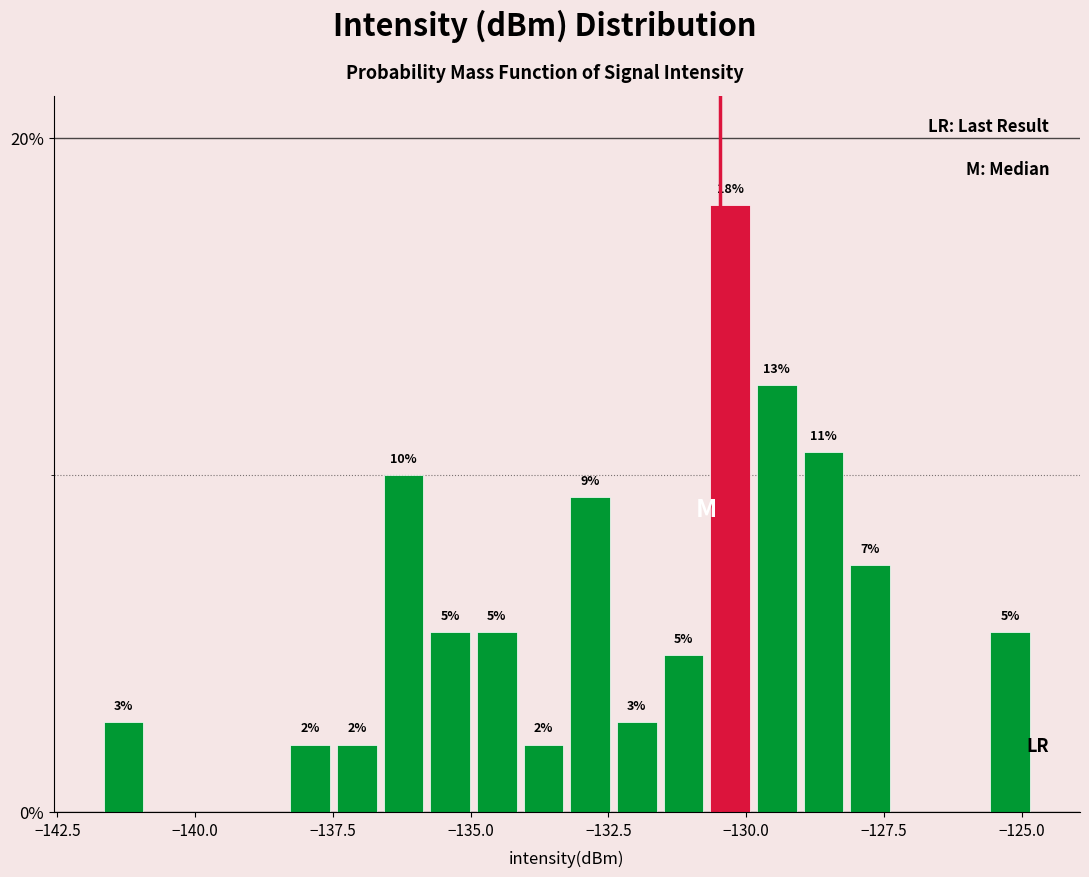

Around what value on the x-axis is the tallest bar? Give the approximate position of its centre, as read against the axis.

-130.5